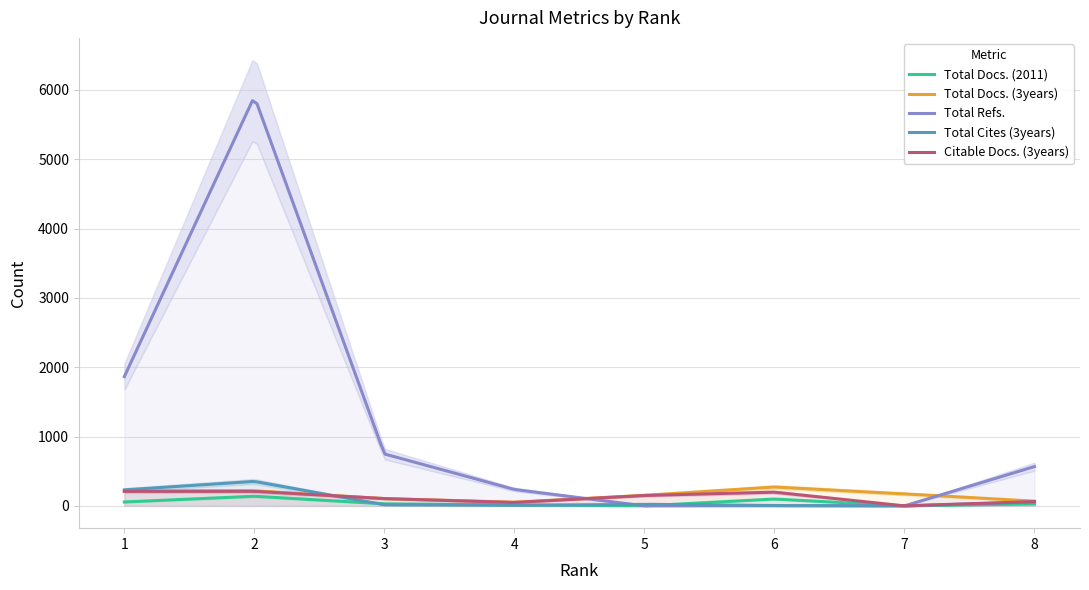

Is it true that Total Docs. (2011) equals 0 at 7?

True